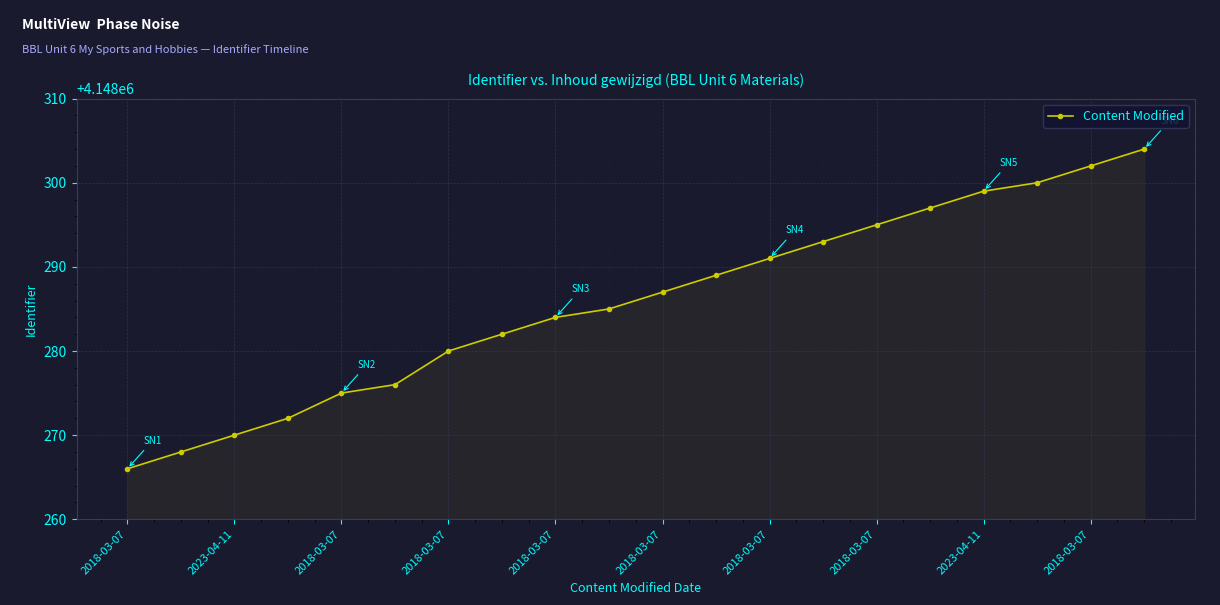

Reading left to right, what are all the values shown in this chart?

4148266	4148268	4148270	4148272	4148275	4148276	4148280	4148282	4148284	4148285	4148287	4148289	4148291	4148293	4148295	4148297	4148299	4148300	4148302	4148304